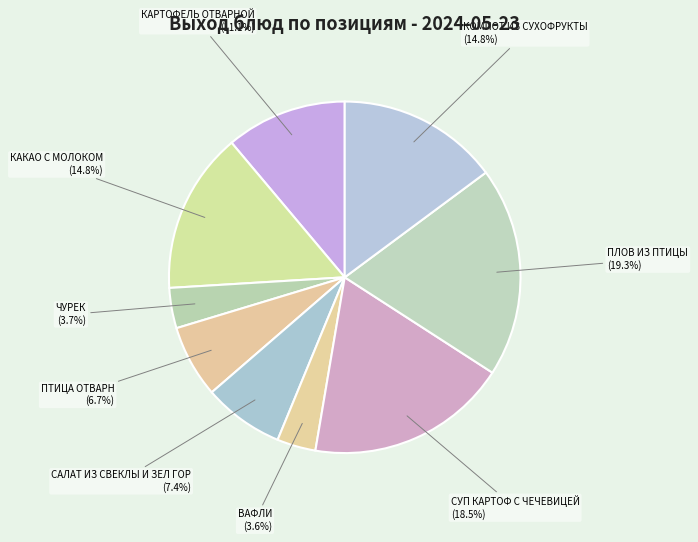

What is the largest slice in the pie chart?

ПЛОВ ИЗ ПТИЦЫ